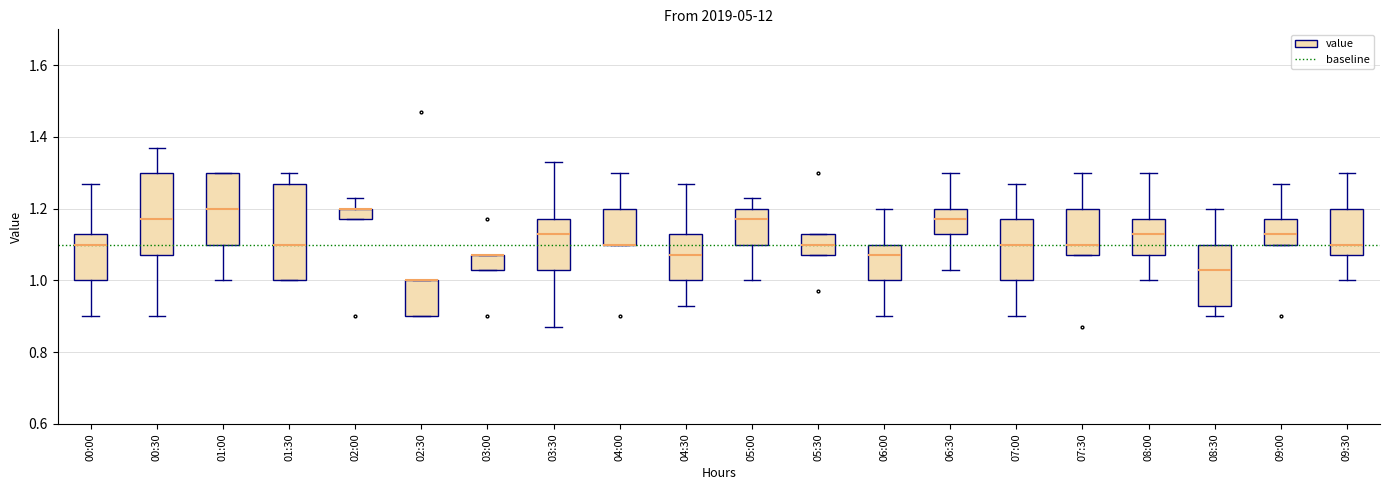

Reading left to right, transcribe this box plot: for each box, give where its median line is, the range the box spans, and where its two whiskers end, as read against the y-axis. The values are not printed on the chart, so give them approximately, as read against the axis.

00:00: median 1.10, box 1.00 to 1.14, whiskers 0.90 to 1.28
00:30: median 1.18, box 1.08 to 1.30, whiskers 0.90 to 1.38
01:00: median 1.20, box 1.10 to 1.30, whiskers 1.00 to 1.30
01:30: median 1.10, box 1.00 to 1.28, whiskers 1.00 to 1.30
02:00: median 1.20 (drawn on the box's upper edge), box 1.18 to 1.20, whiskers 1.18 to 1.24
02:30: median 1.00 (drawn on the box's upper edge), box 0.90 to 1.00, whiskers 0.90 to 1.00
03:00: median 1.08 (drawn on the box's upper edge), box 1.04 to 1.08, whiskers 1.04 to 1.08
03:30: median 1.14, box 1.04 to 1.18, whiskers 0.88 to 1.34
04:00: median 1.10 (drawn on the box's lower edge), box 1.10 to 1.20, whiskers 1.10 to 1.30
04:30: median 1.08, box 1.00 to 1.14, whiskers 0.94 to 1.28
05:00: median 1.18, box 1.10 to 1.20, whiskers 1.00 to 1.24
05:30: median 1.10, box 1.08 to 1.14, whiskers 1.08 to 1.14
06:00: median 1.08, box 1.00 to 1.10, whiskers 0.90 to 1.20
06:30: median 1.18, box 1.14 to 1.20, whiskers 1.04 to 1.30
07:00: median 1.10, box 1.00 to 1.18, whiskers 0.90 to 1.28
07:30: median 1.10, box 1.08 to 1.20, whiskers 1.08 to 1.30
08:00: median 1.14, box 1.08 to 1.18, whiskers 1.00 to 1.30
08:30: median 1.04, box 0.94 to 1.10, whiskers 0.90 to 1.20
09:00: median 1.14, box 1.10 to 1.18, whiskers 1.10 to 1.28
09:30: median 1.10, box 1.08 to 1.20, whiskers 1.00 to 1.30